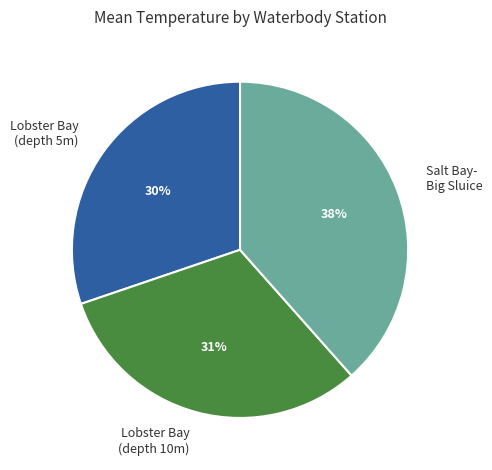

True or false: Lobster Bay (depth 5m) accounts for 30% of the total.

True